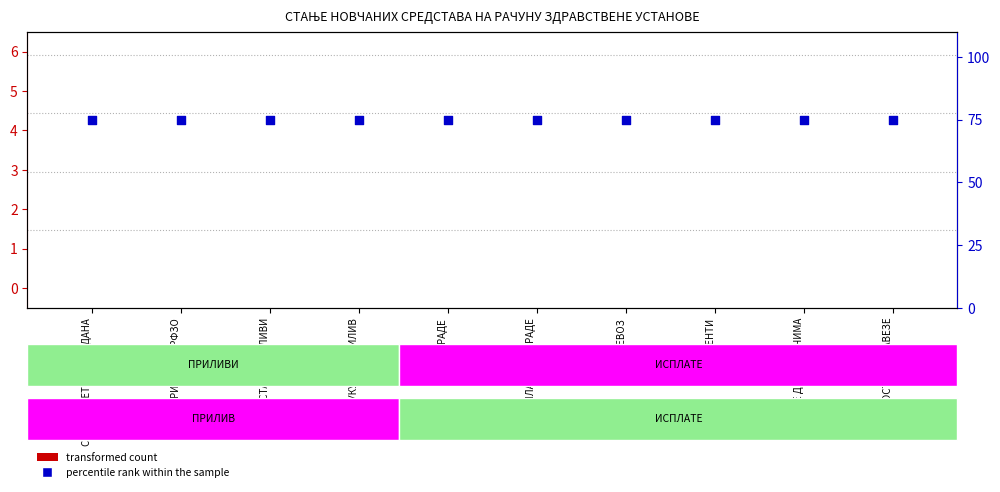

What is the total value across all series at ОСТАЛИ ПРИЛИВИ?

75